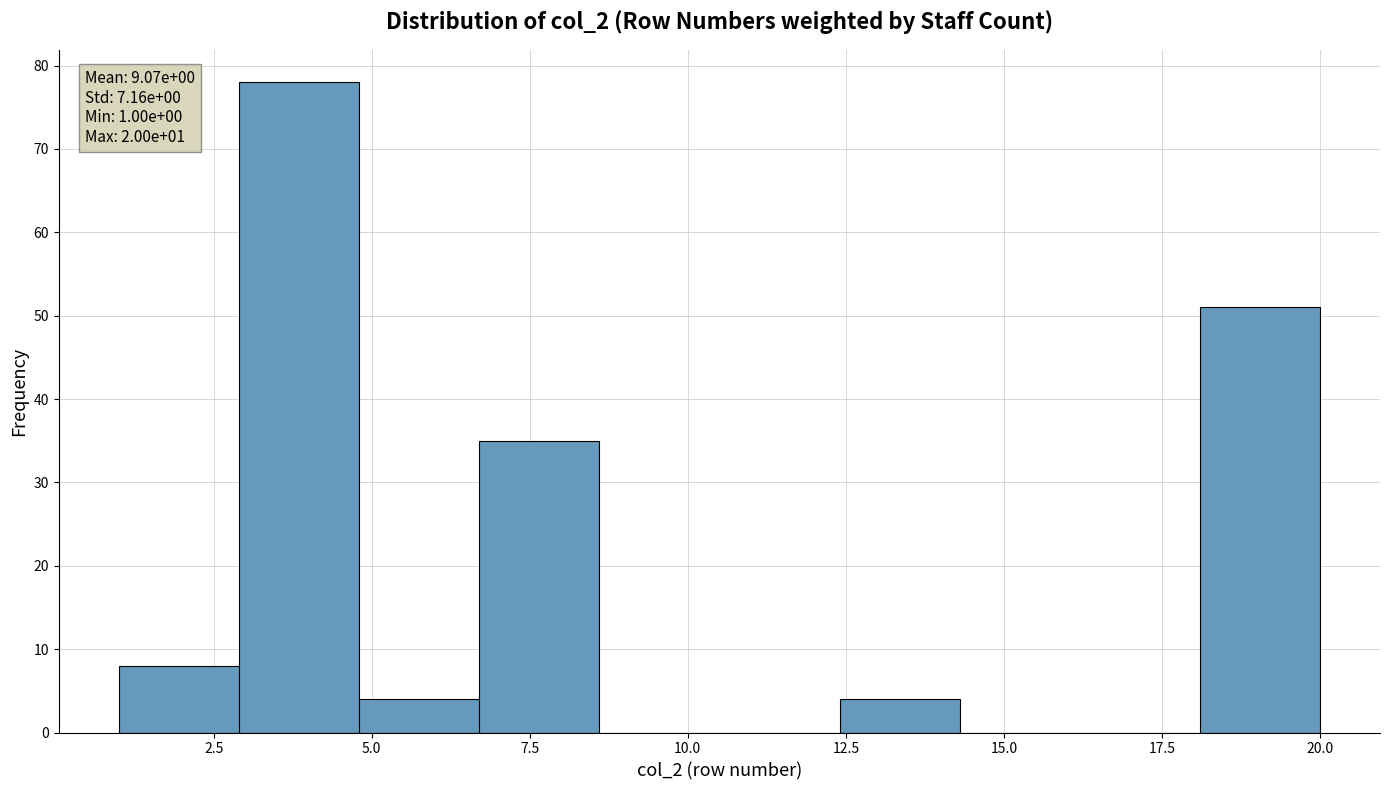

Around what value on the x-axis is the tallest bar? Give the approximate position of its centre, as read against the axis.

4.0